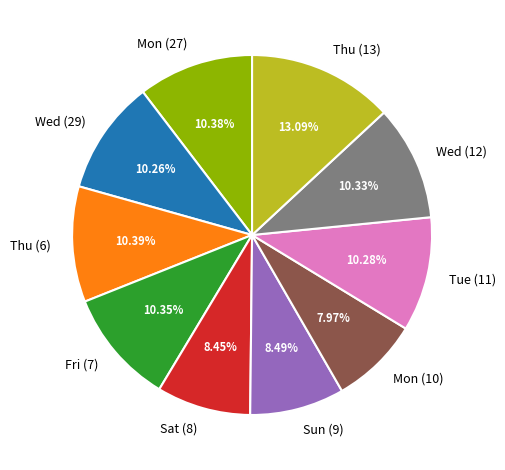

Does Wed (29) represent more than half of the total?

No